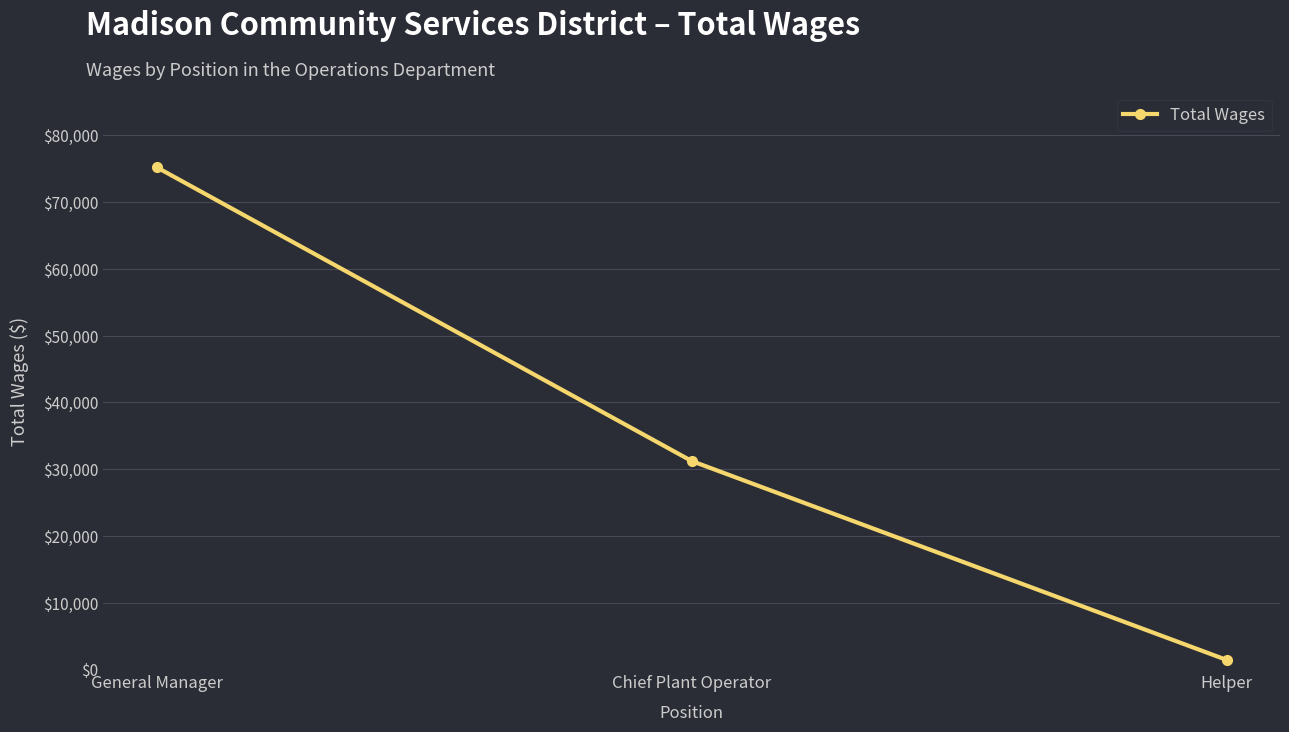

What is the smallest value displayed?

1403